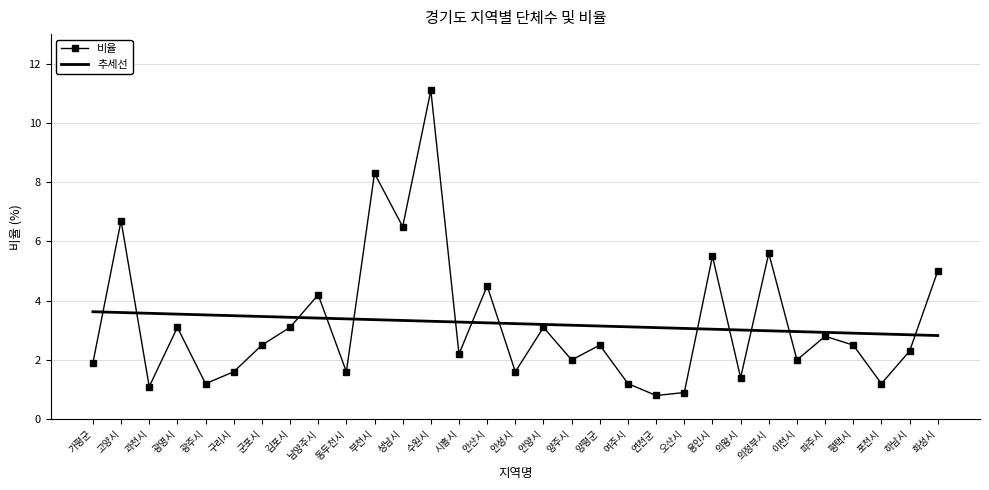

Which series changed the most between 과천시 and 부천시?

비율